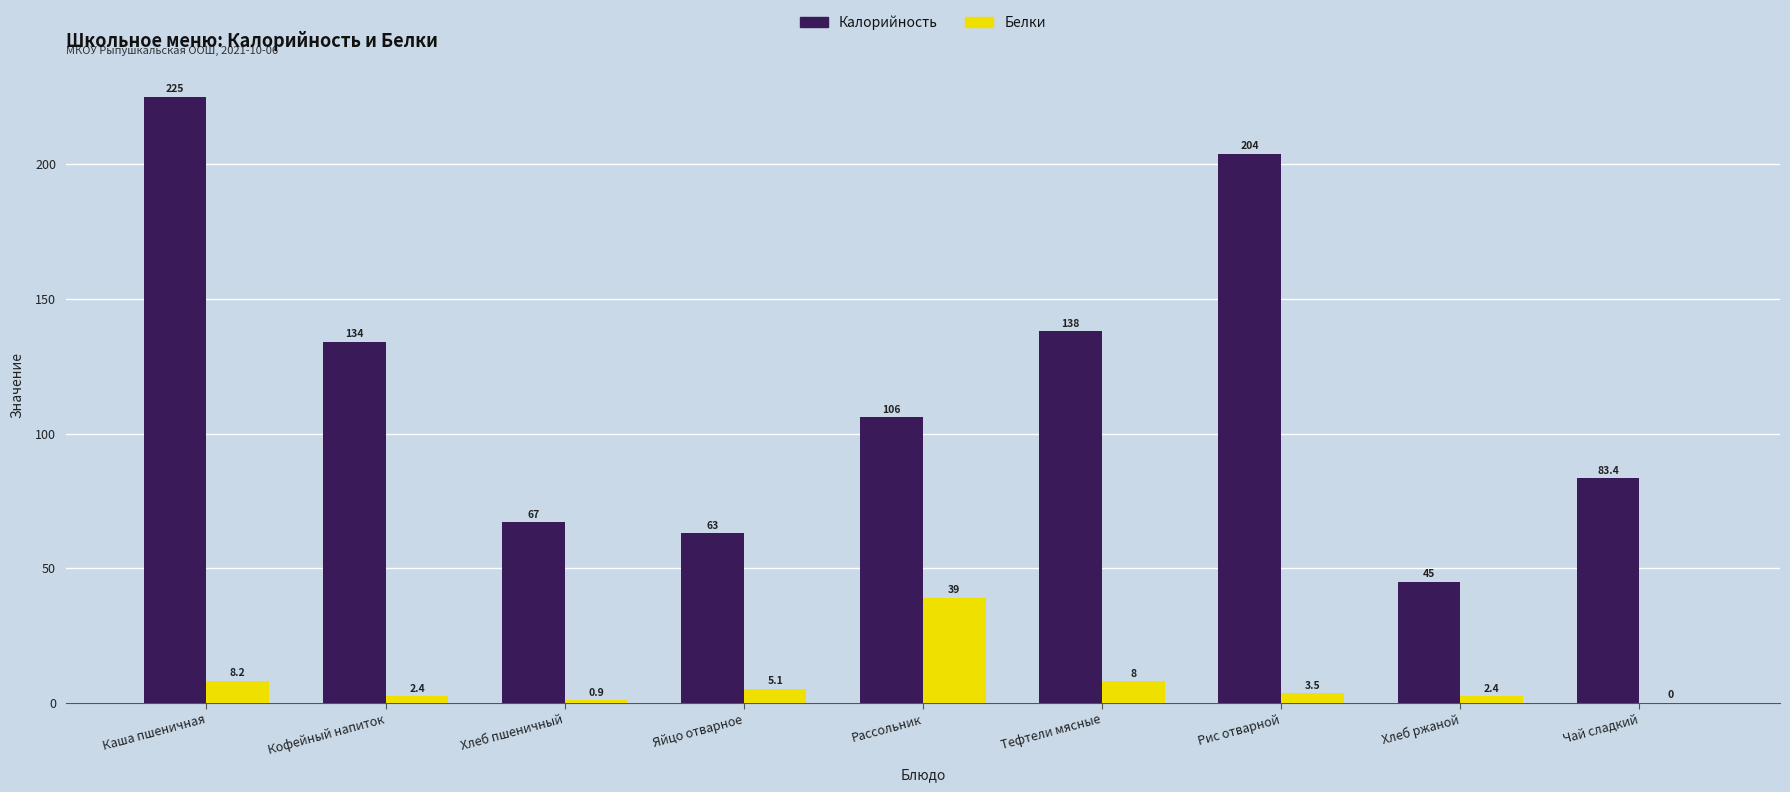

At which label is Белки closest to 19?

Каша пшеничная